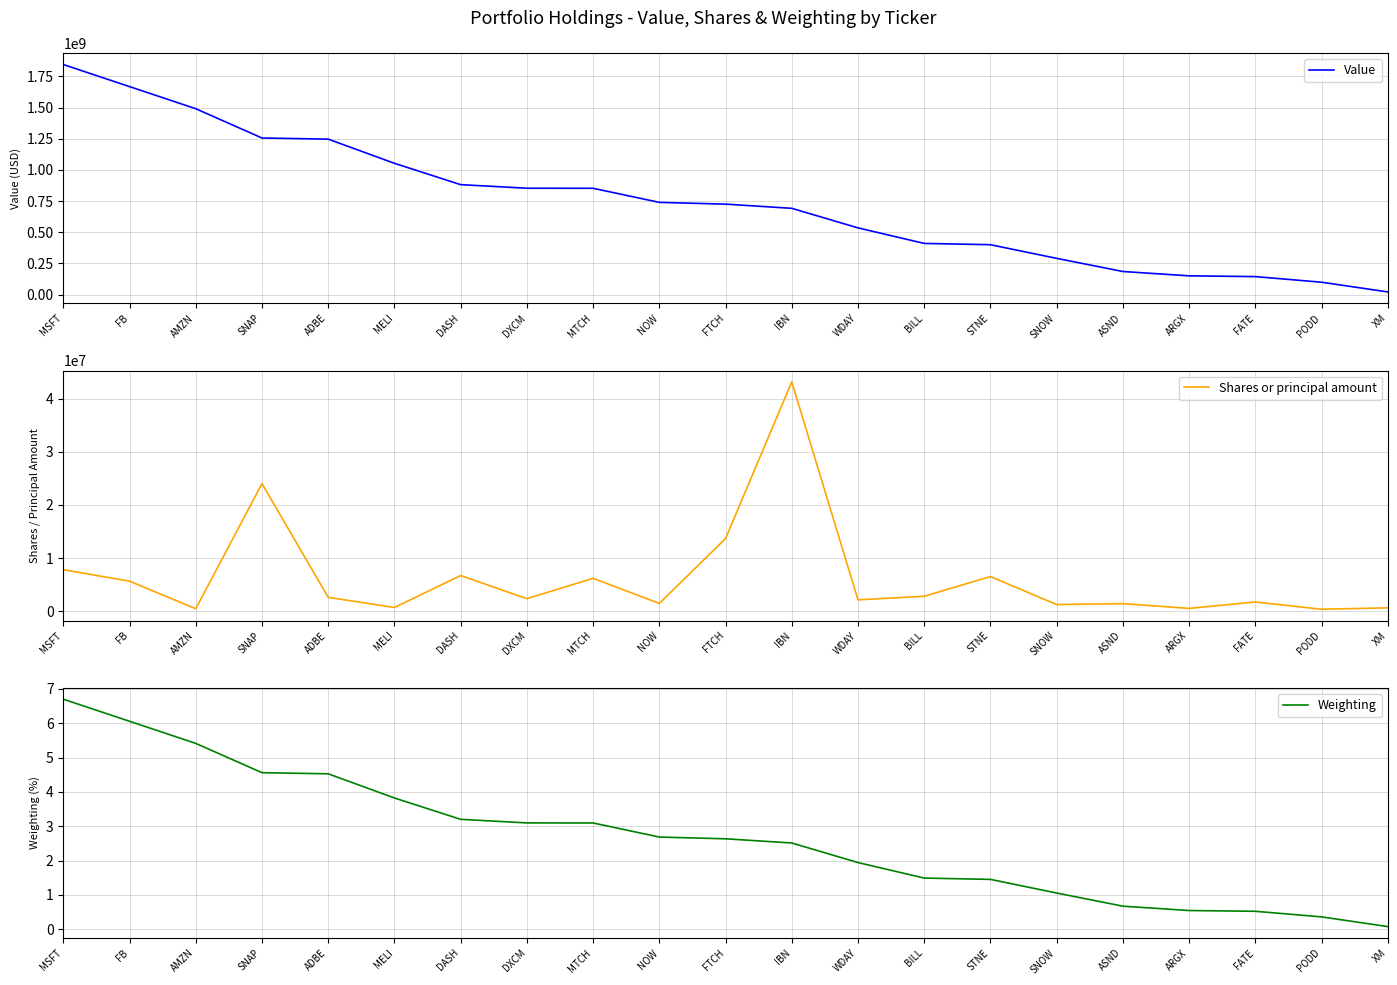

At which category is the sum across all series the highest?

MSFT